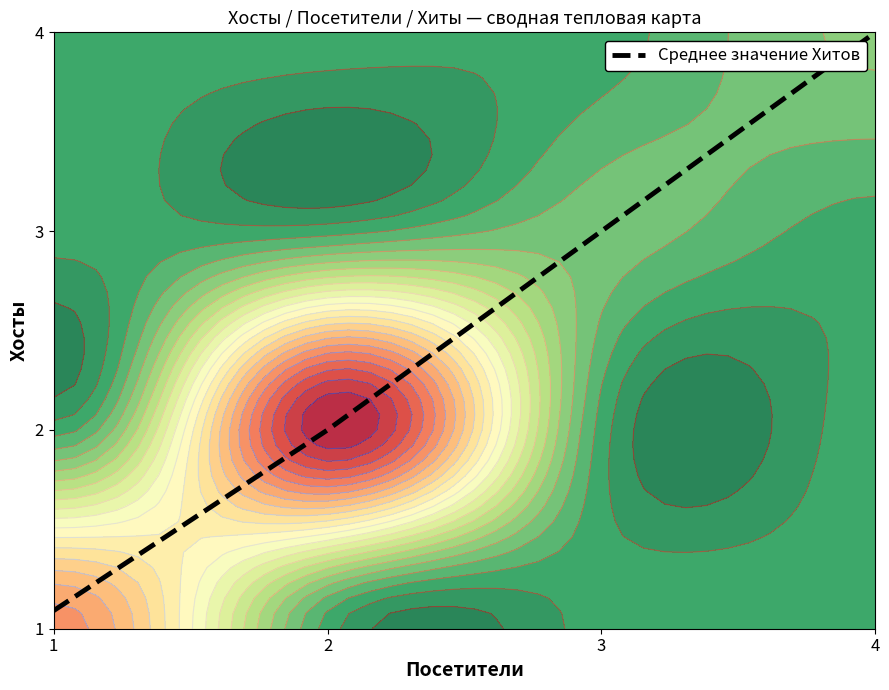

What is the difference between the maximum and minimum values?

2.9